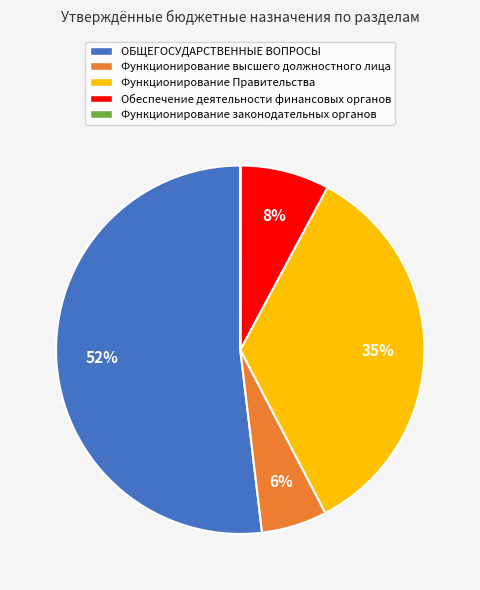

Which category has the biggest portion of the pie?

ОБЩЕГОСУДАРСТВЕННЫЕ ВОПРОСЫ